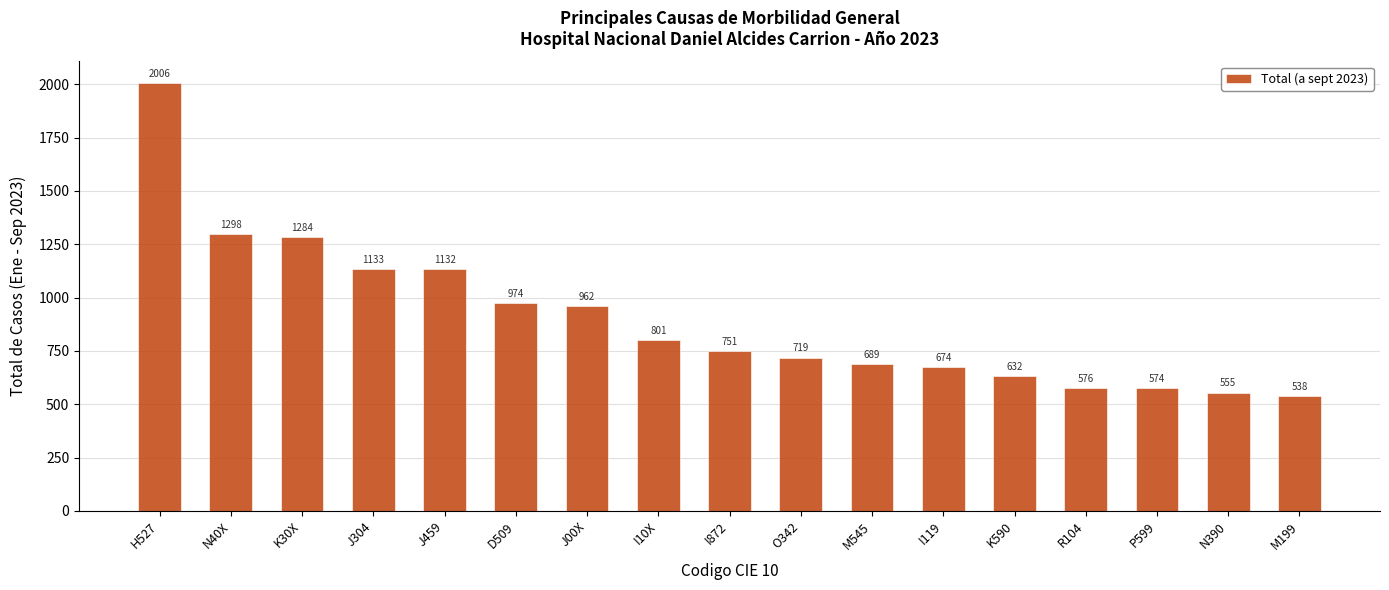

At which category does the chart reach its minimum across all series?

M199